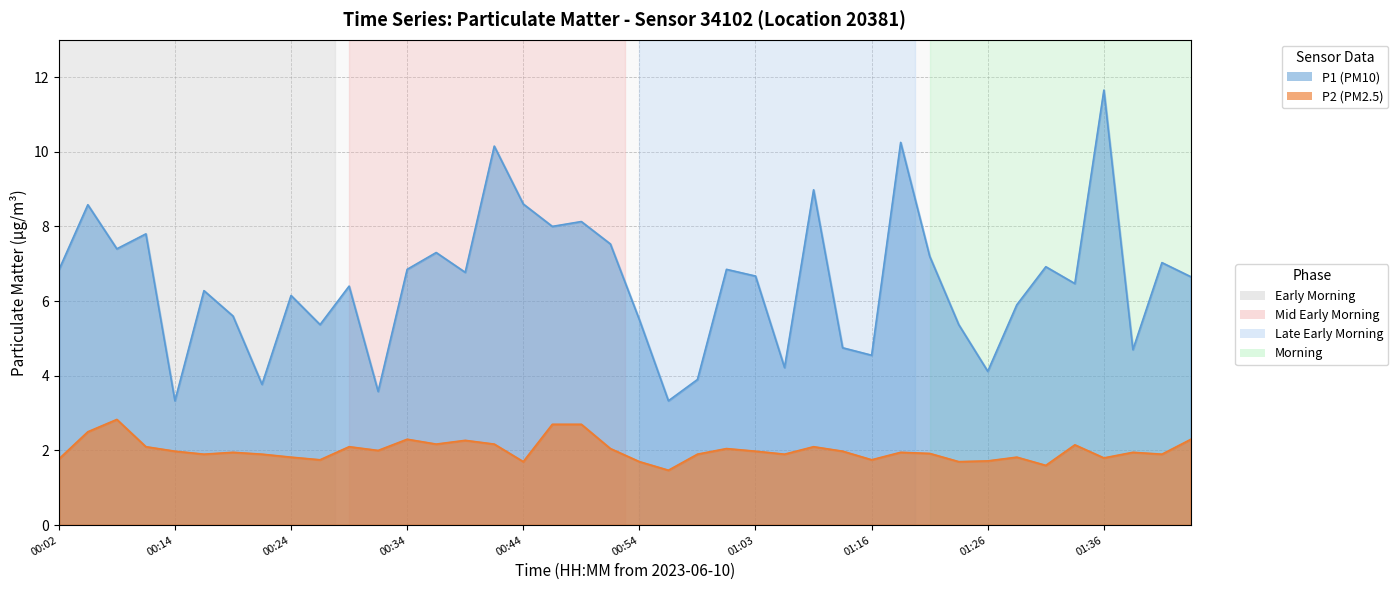

At which label does P2 (PM2.5) reach its minimum?

00:56